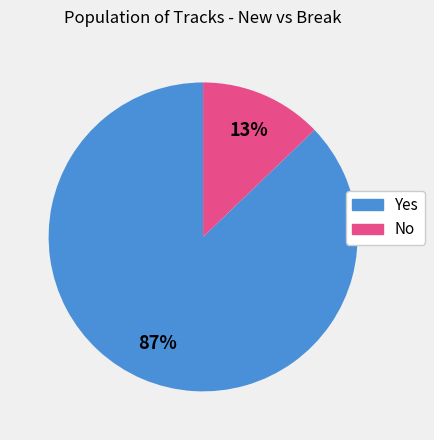

Do Yes and No together represent more than half of the pie?

Yes